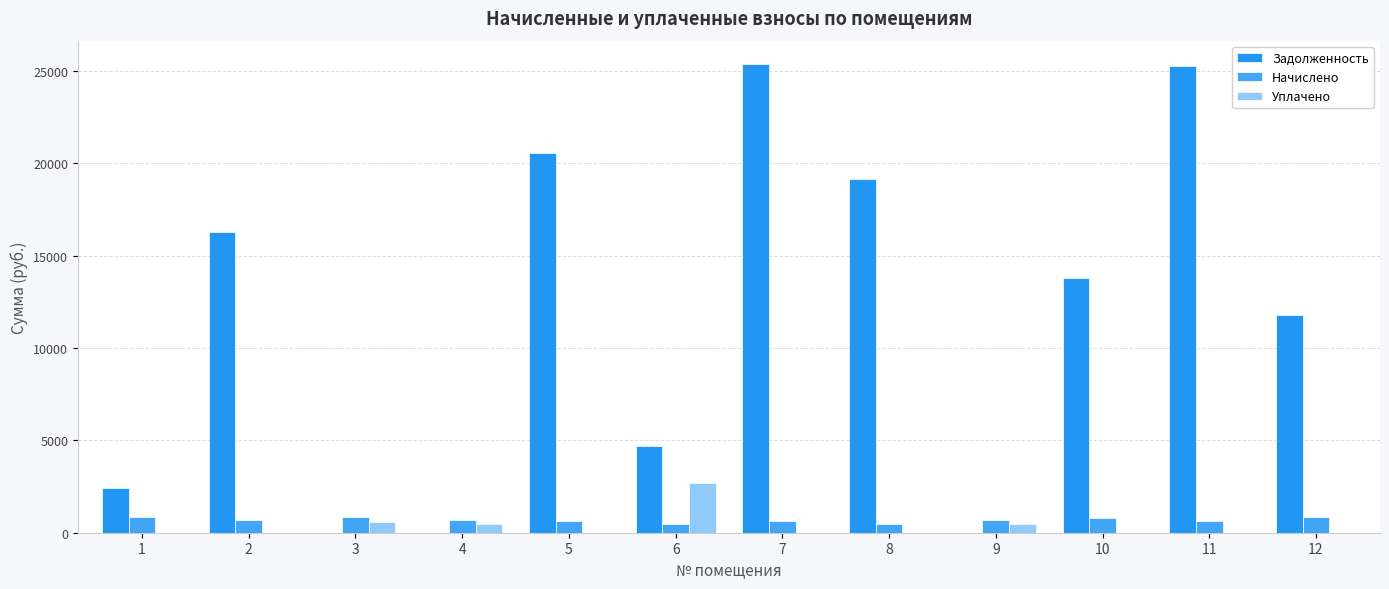

Reading left to right, list all the values displayed in this chart.

Задолженность: 2425.5	16281.1	0.0	0.0	20556.4	4723.0	25379.2	19160.7	0.0	13804.3	25297.4	11773.3
Начислено: 877.9	696.7	877.9	696.7	658.8	497.4	658.8	497.4	696.7	823.5	655.5	830.1
Уплачено: 0.0	0.0	585.2	464.5	0.0	2698.8	0.0	0.0	464.5	0.0	0.0	0.0